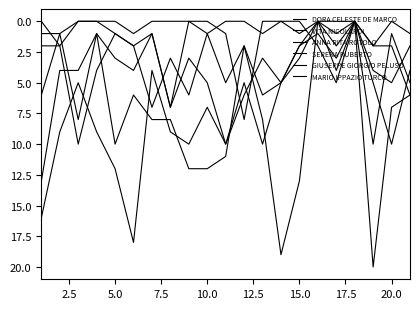

Does the chart display data point markers on the line(s)?

No